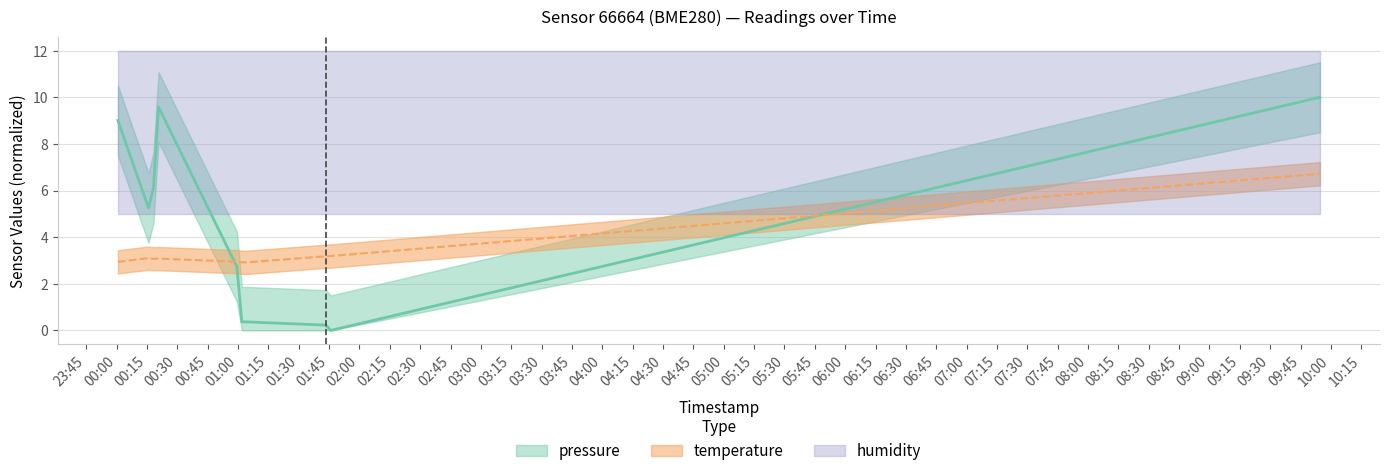

Read the temperature value at 2023-02-14T00:18:13.

3.1